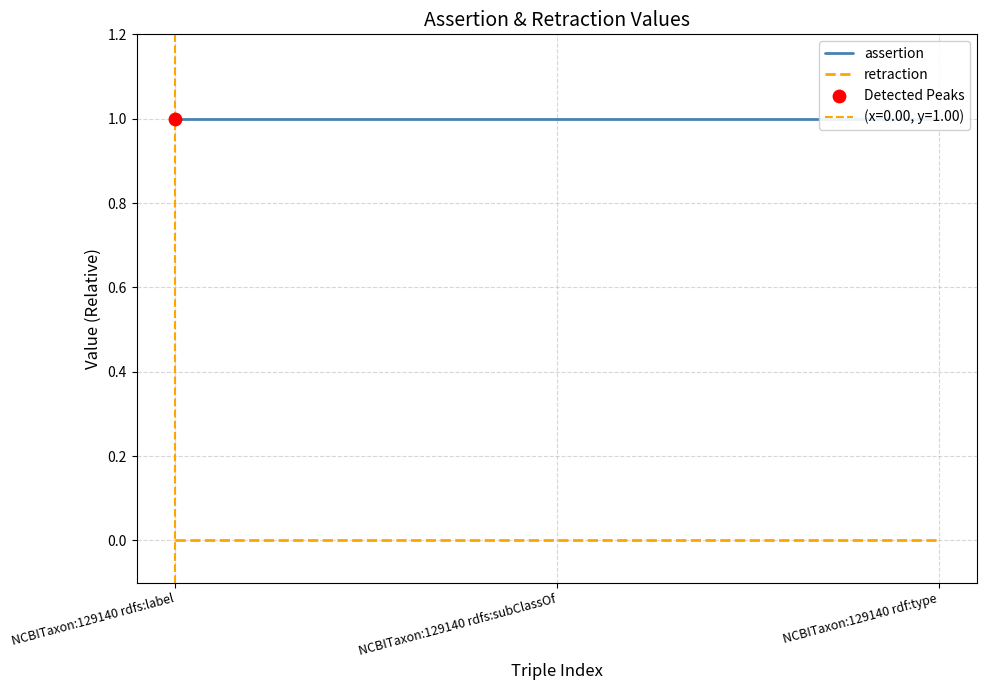

Which series has the widest spread of Y values?

assertion